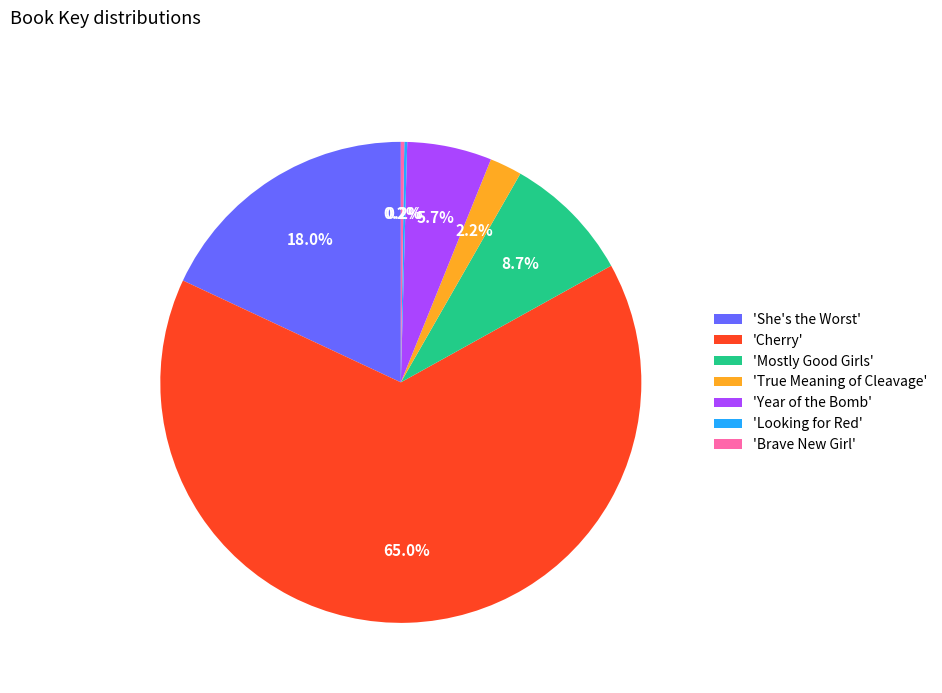

What is the largest slice in the pie chart?

'Cherry'